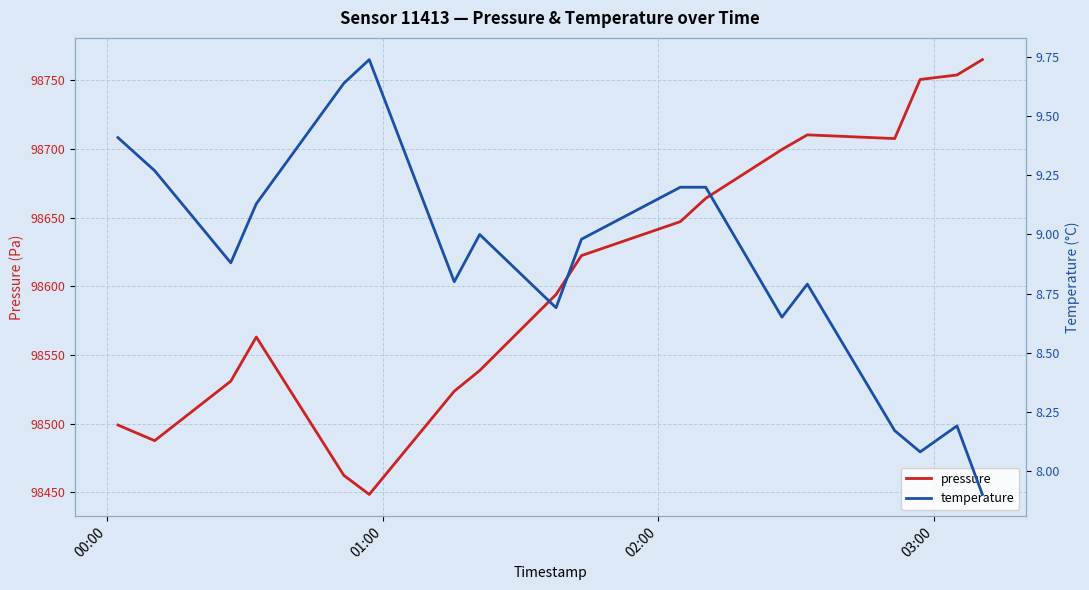

Count the number of categories in the chart.

18